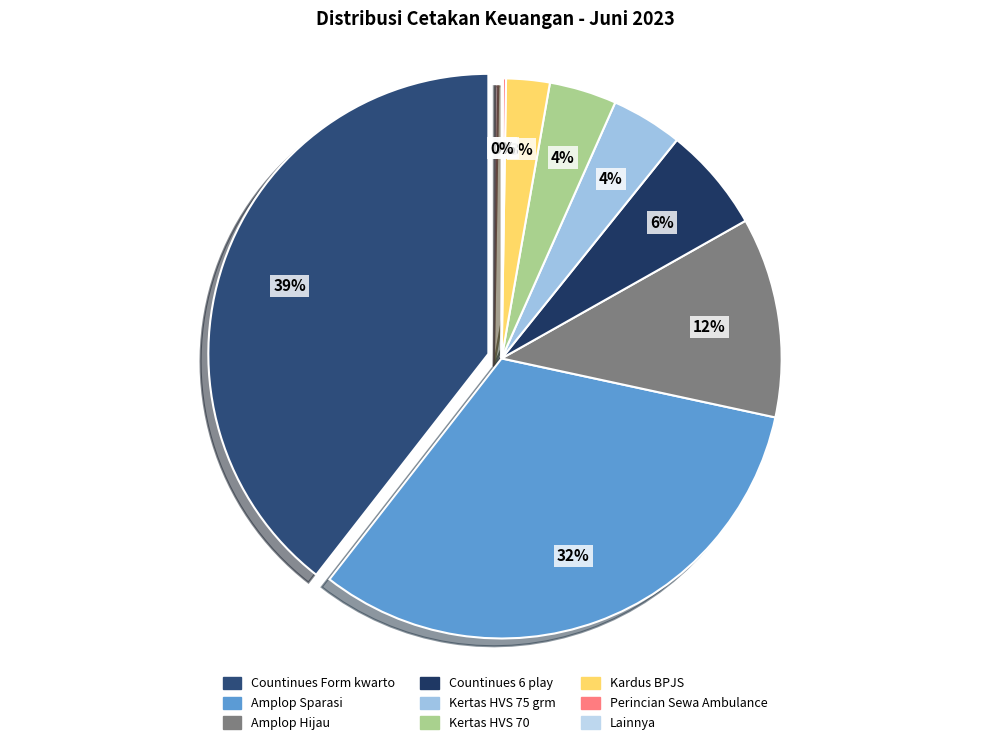

True or false: Countinues 6 play accounts for 1% of the total.

False